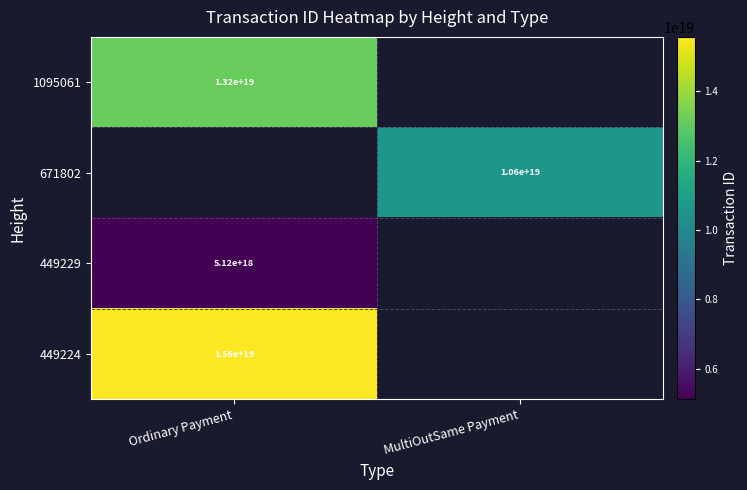

Is the value of 449229 at Ordinary Payment greater than the value of 1095061 at Ordinary Payment?

No